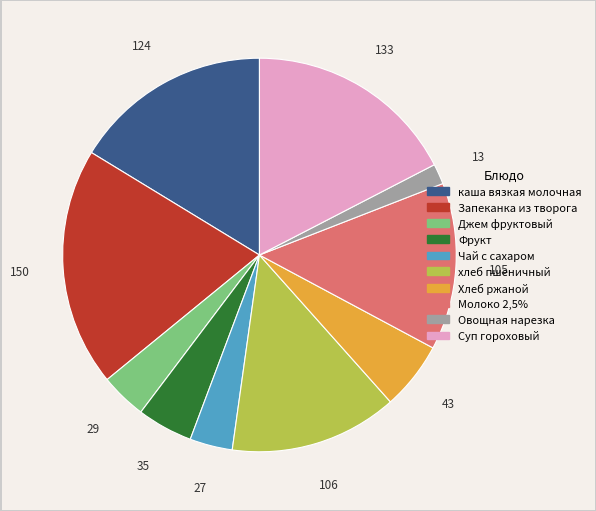

Combined, do Джем фруктовый and Фрукт account for over 50%?

No